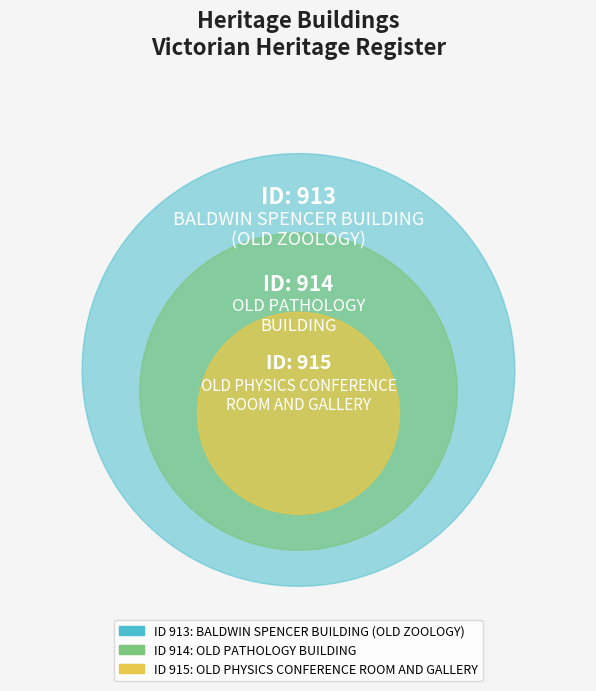

True or false: OLD PHYSICS CONFERENCE
ROOM AND GALLERY accounts for 33% of the total.

True